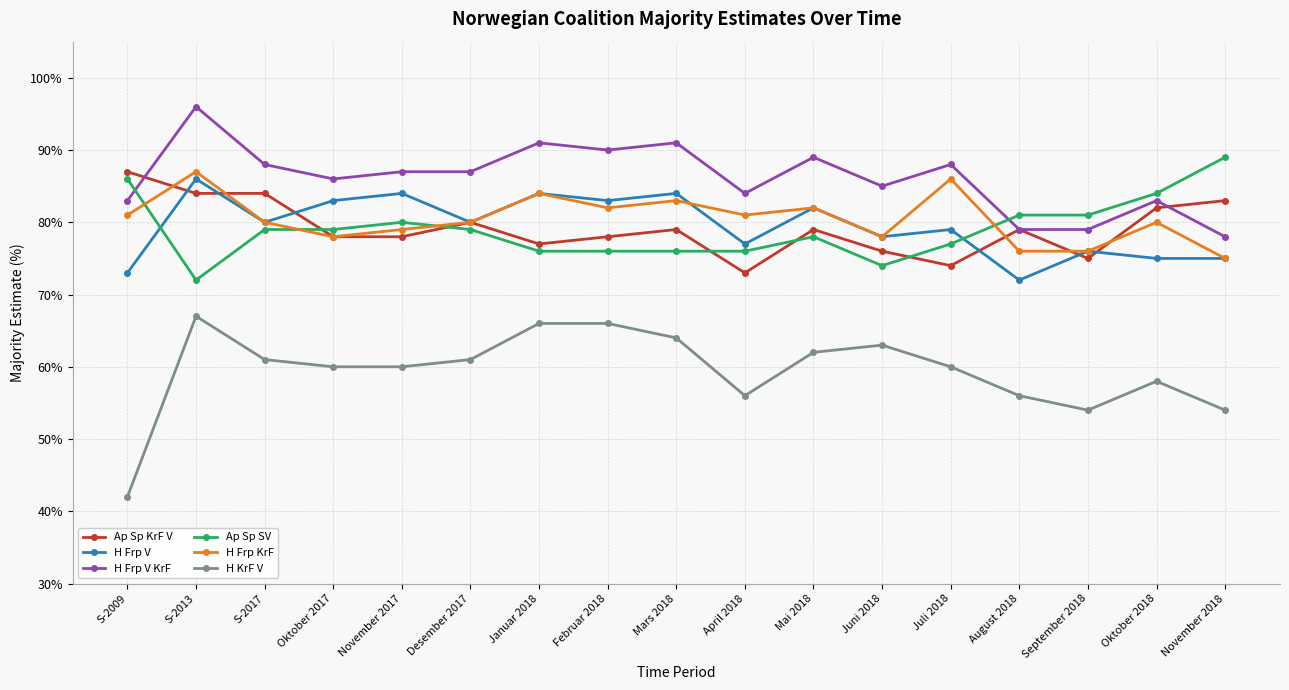

What is the label of the 15th point from the right?

S-2017